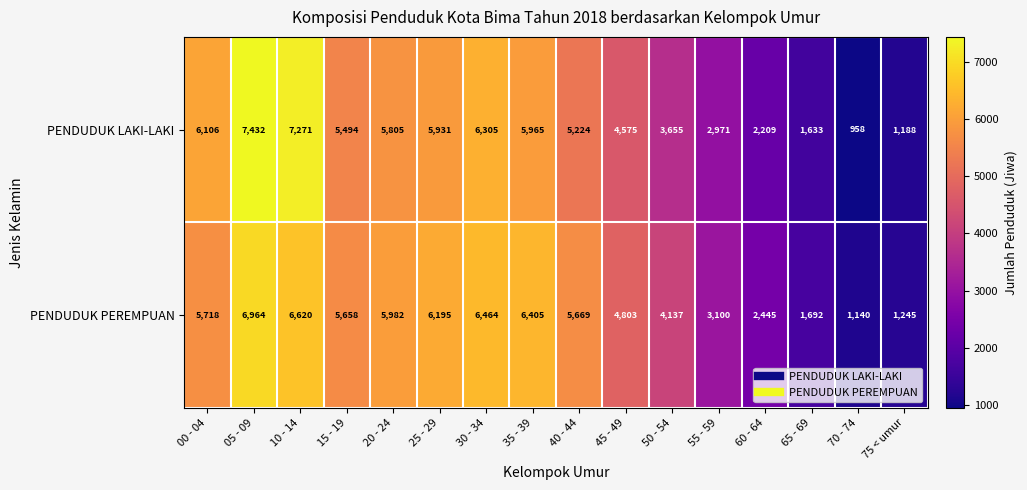

Is it true that PENDUDUK PEREMPUAN equals 9312 at 10 - 14?

False